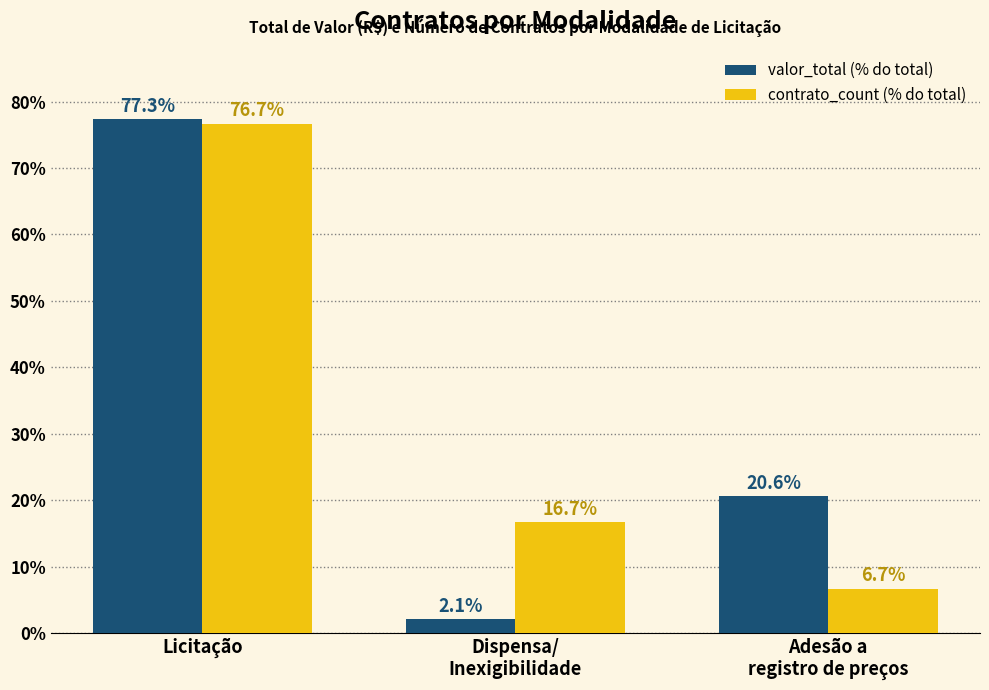

Rank the series by their maximum value, from highest to lowest.

valor_total (% do total), contrato_count (% do total)